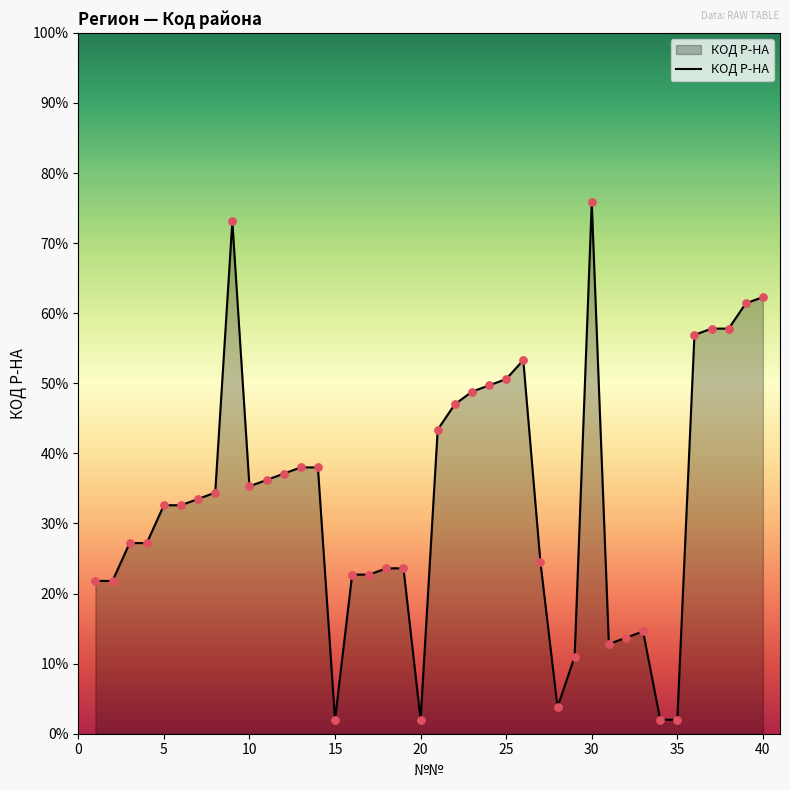

What is the smallest value displayed?

2.0